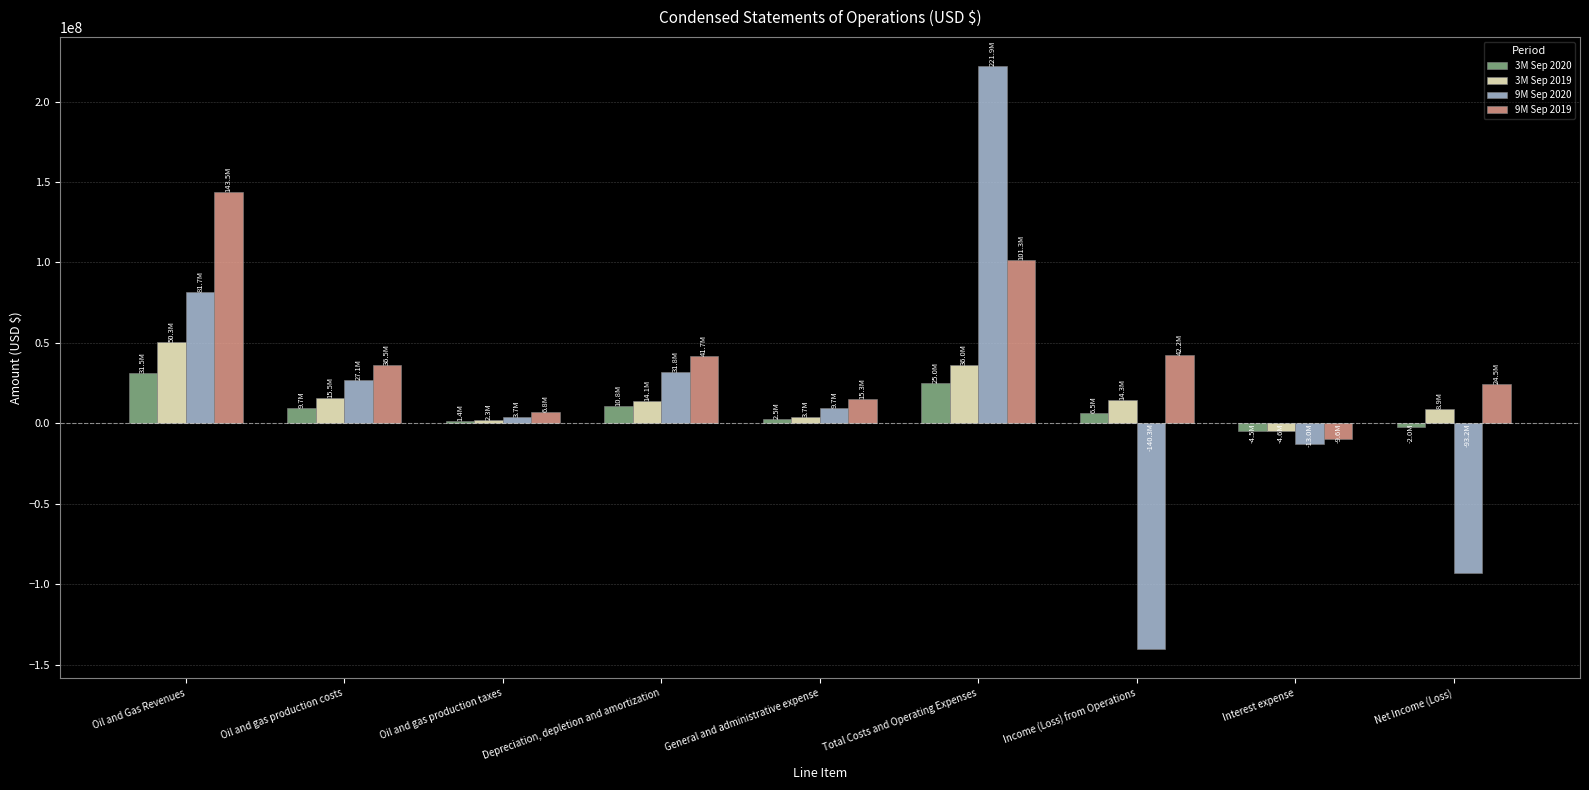

What is the label of the 5th bar from the left?

General and administrative expense